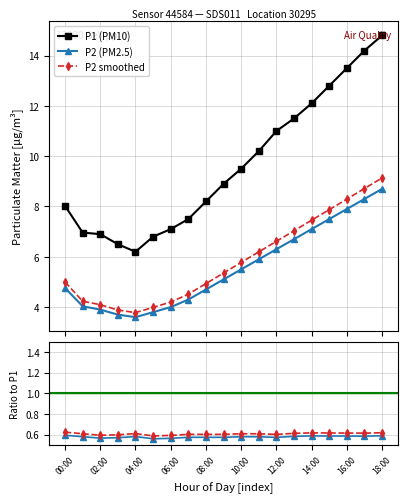

At which label is P1 closest to 10?

11:00